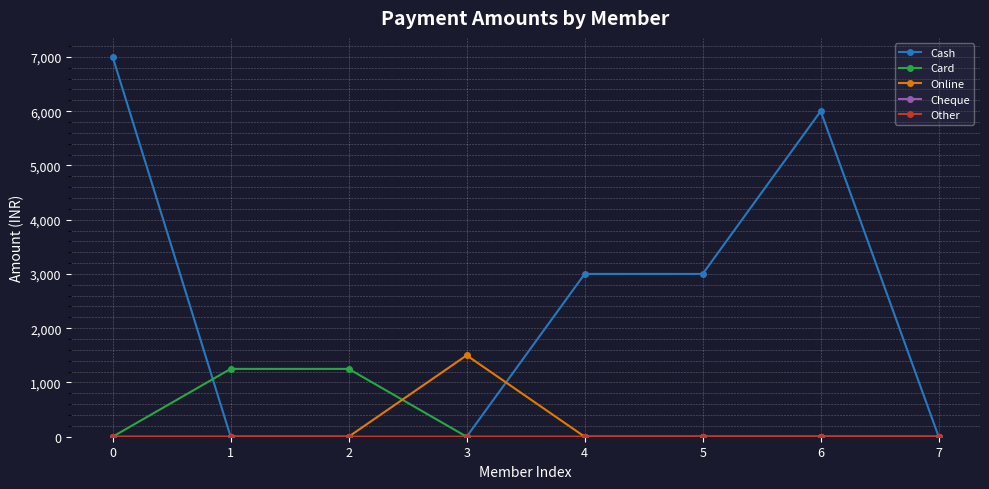

How many series are shown in this chart?

5